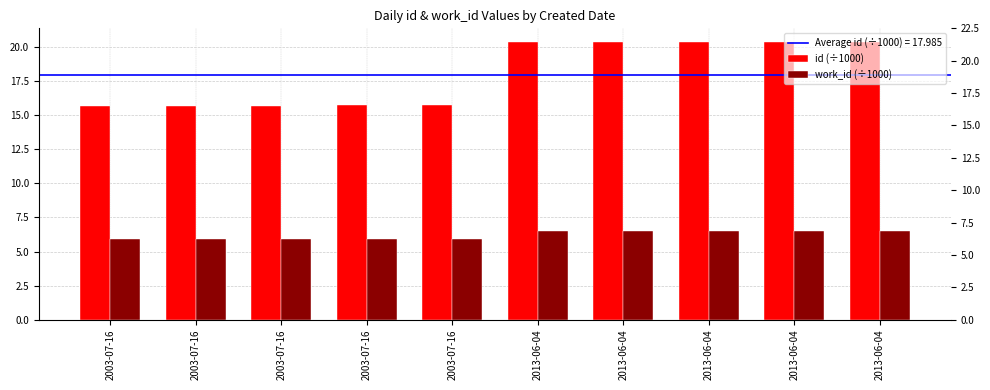

What are all the series names shown in the legend?

id (÷1000), work_id (÷1000)